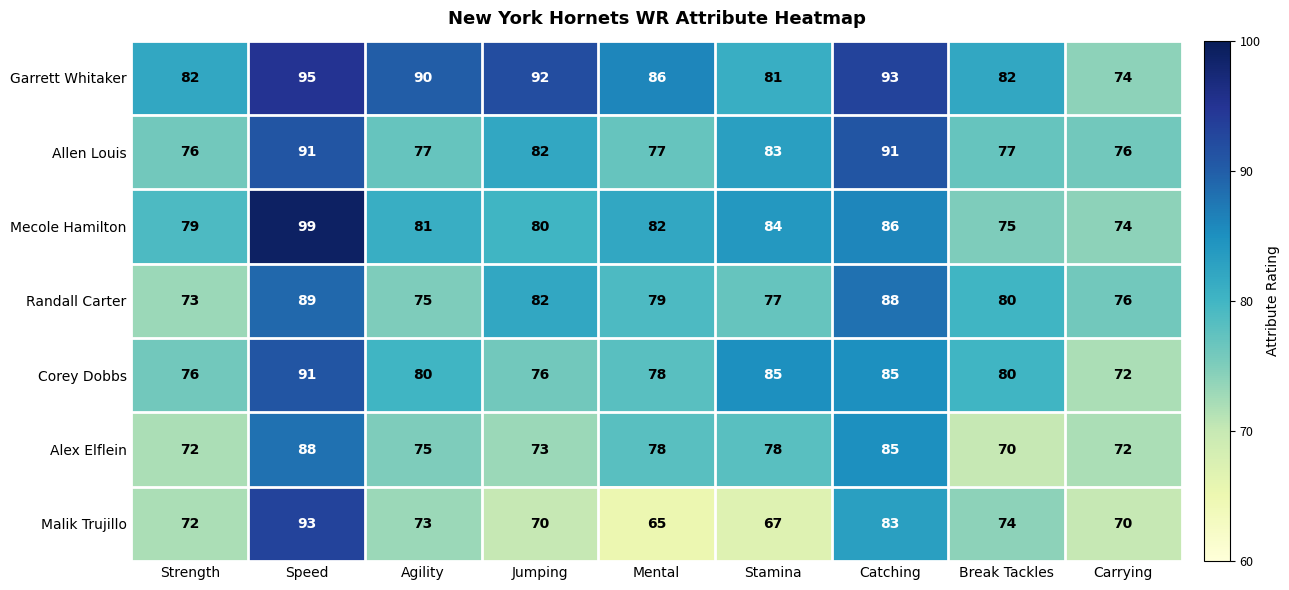

The Malik Trujillo series shows 89 at Stamina. True or false?

False